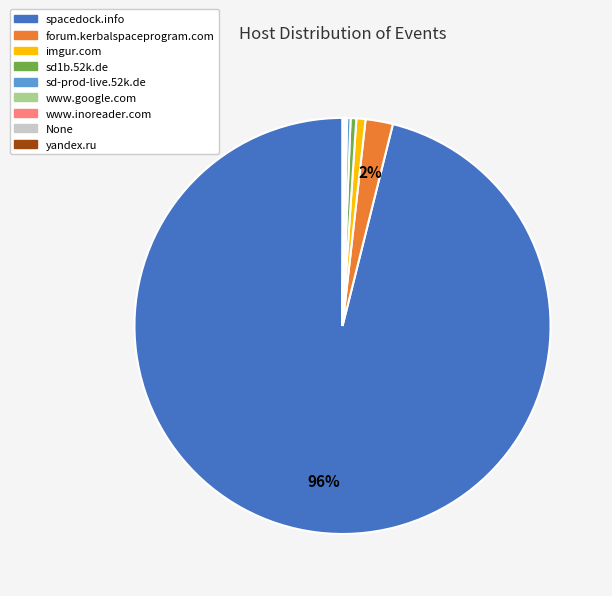

Which category has the biggest portion of the pie?

spacedock.info